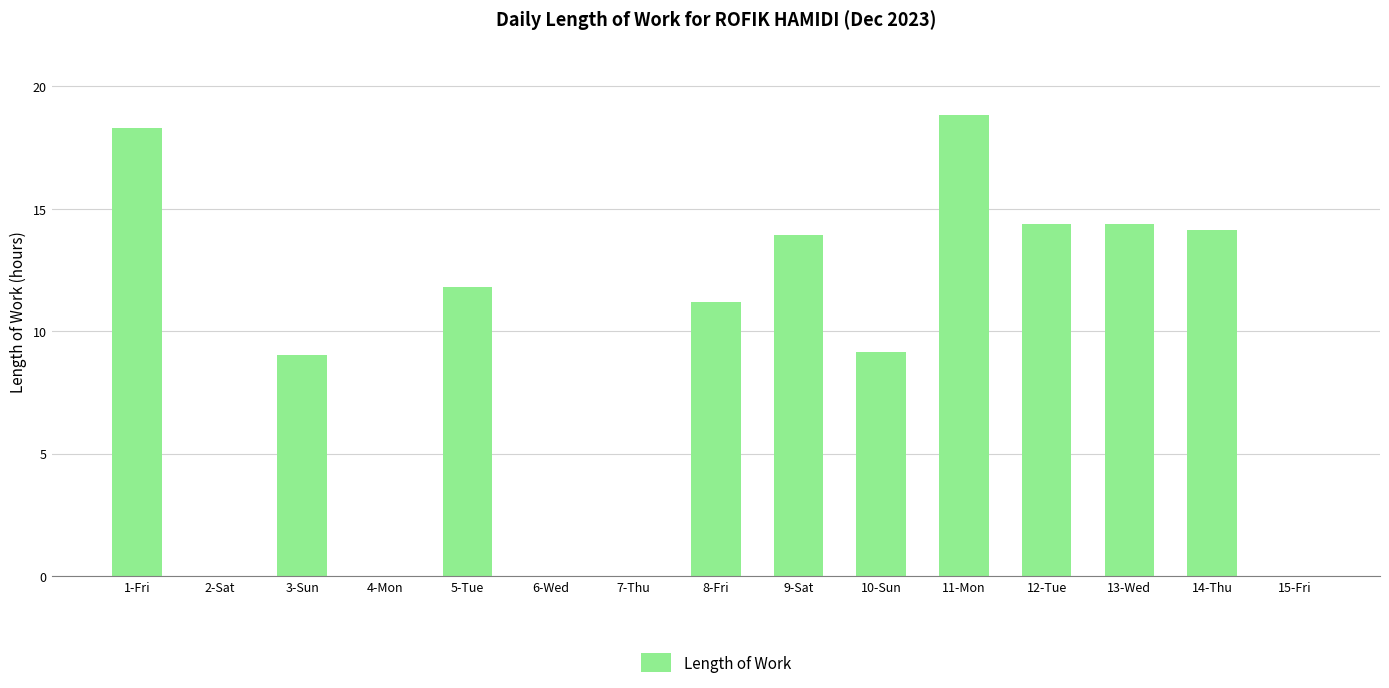

Between 8-Fri and 13-Wed, which is larger?

13-Wed